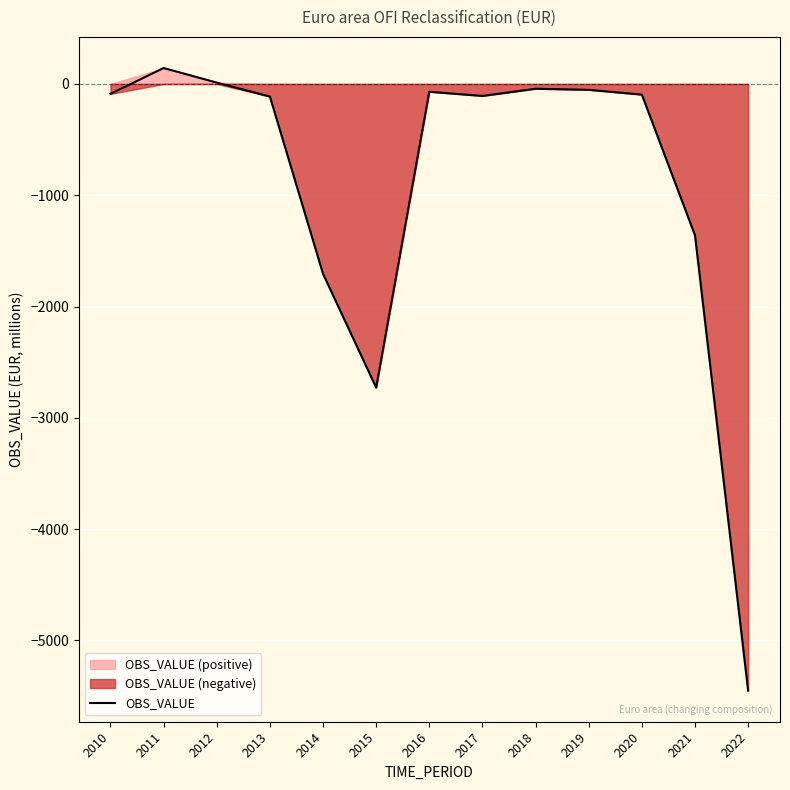

At which category does the data reach its first local valley?

2015